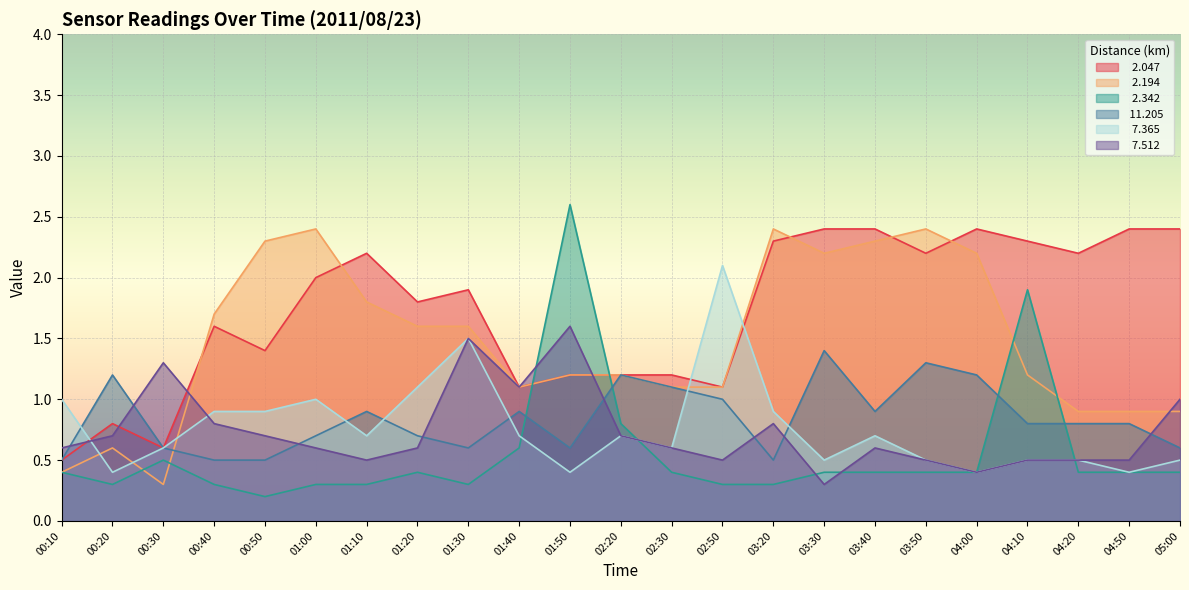

What is the label of the 2nd point from the left?

00:20